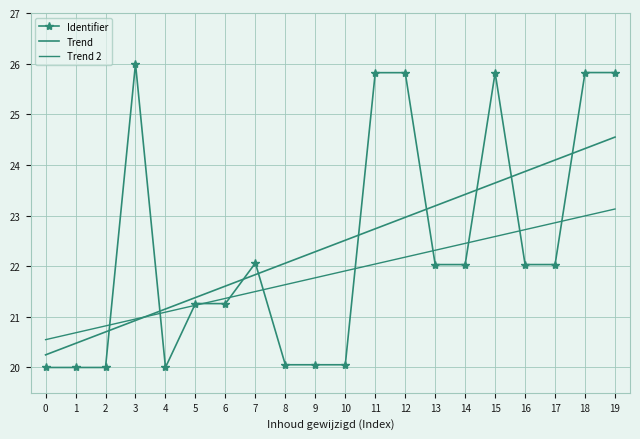

Which series changed the most between 5 and 19?

Identifier